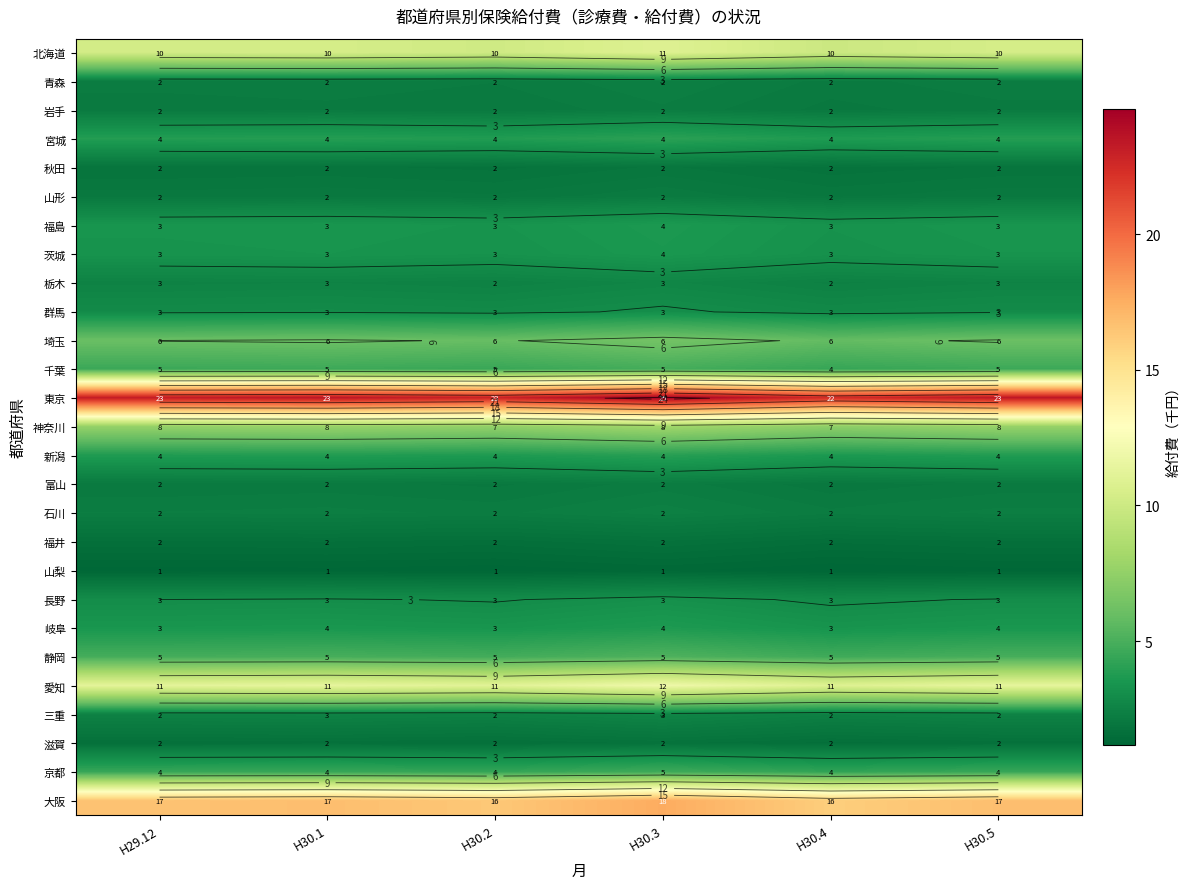

Where does the 北海道 series first go above 10?

H29.12